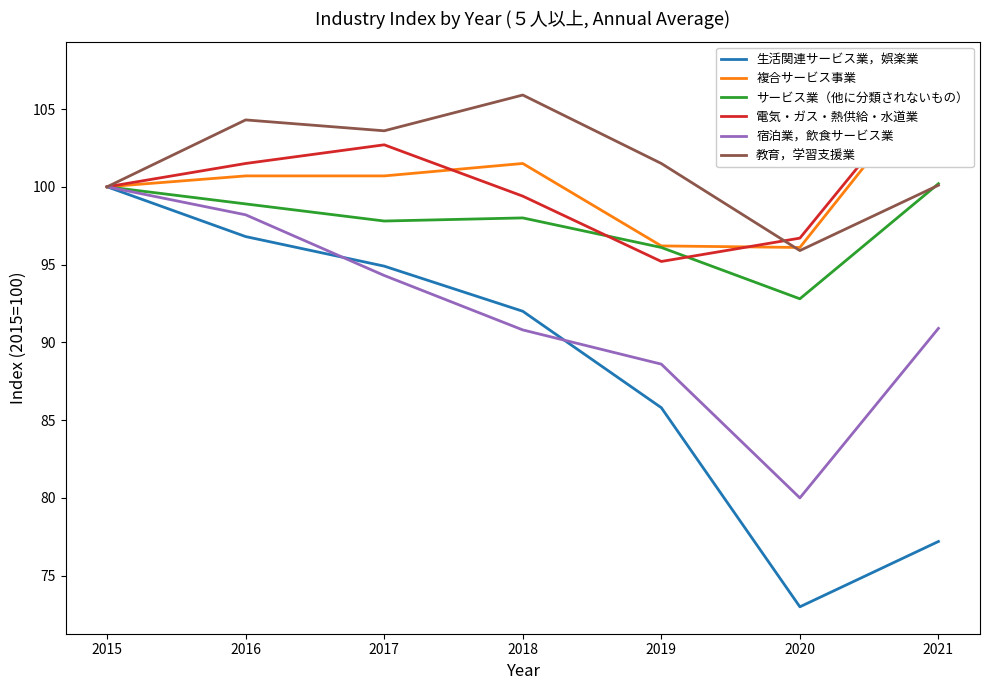

The サービス業（他に分類されないもの） series shows 55.2 at 2018. True or false?

False